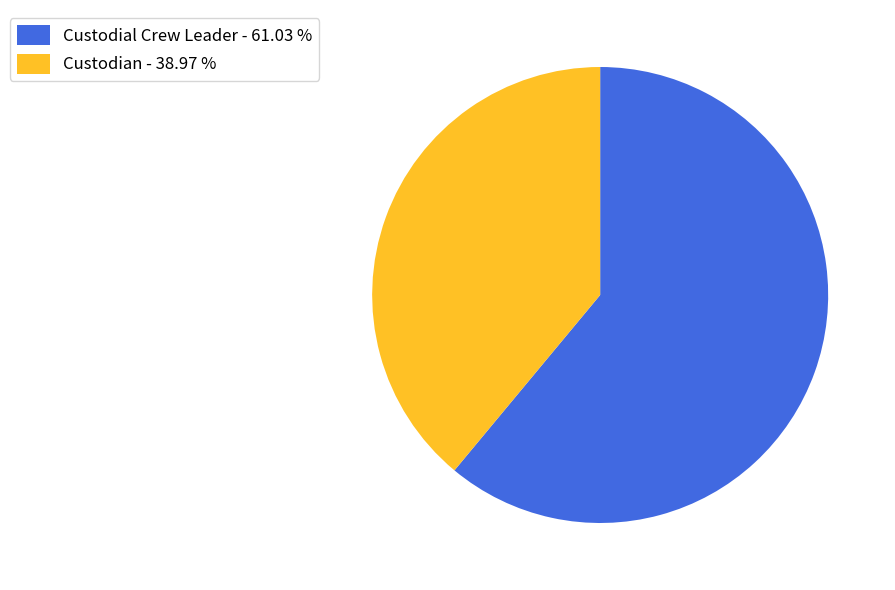

Combined, do Custodial Crew Leader and Custodian account for over 50%?

Yes